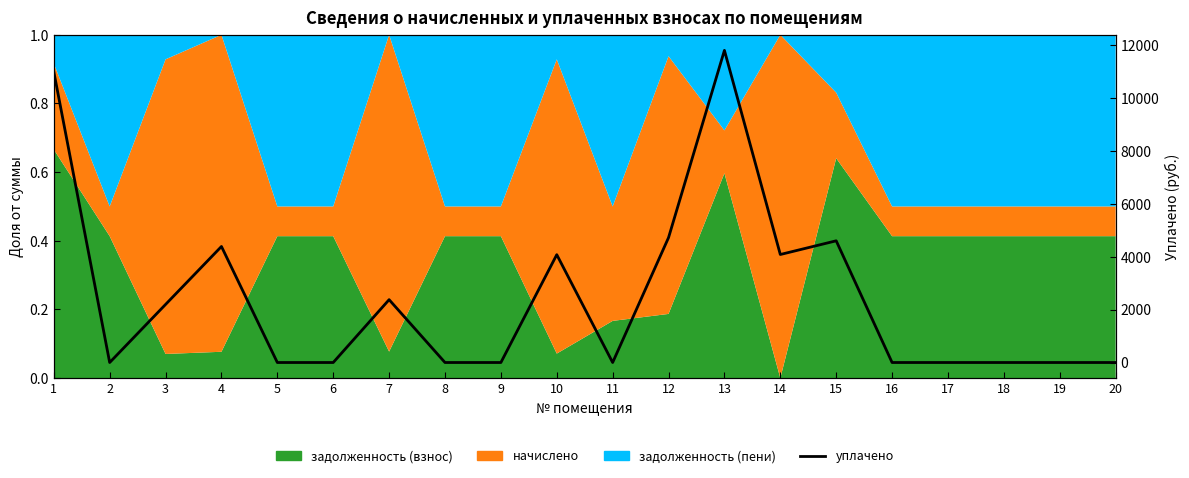

How many interior local peaks (higher than both neighbors) does the data have?

5